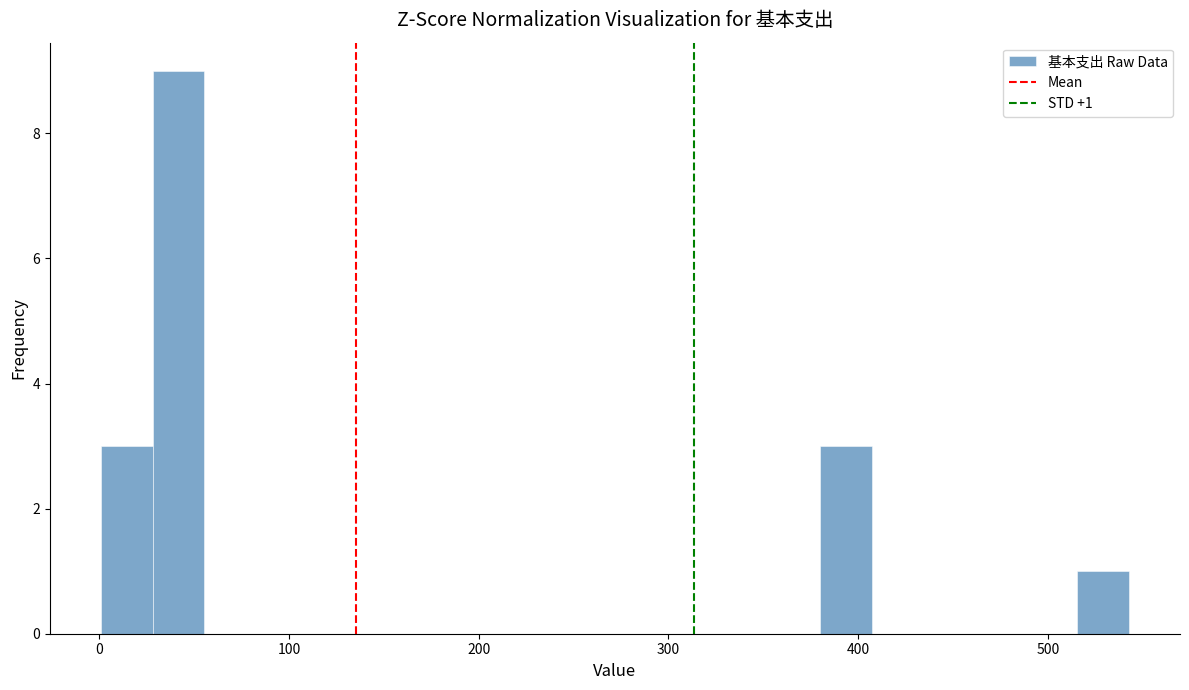

Around what value on the x-axis is the tallest bar? Give the approximate position of its centre, as read against the axis.

40